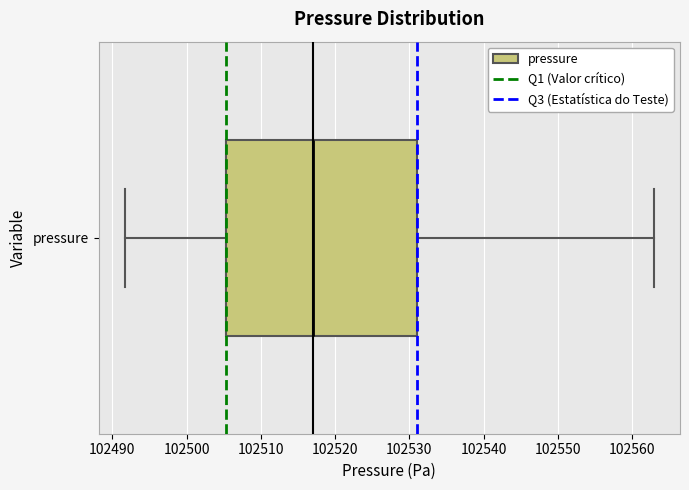

Transcribe this box plot: give where the median line is, the range the box spans, and where the two whiskers end, as read against the x-axis. The values are not printed on the chart, so give them approximately, as read against the axis.

median 102517, box 102505 to 102531, whiskers 102492 to 102563